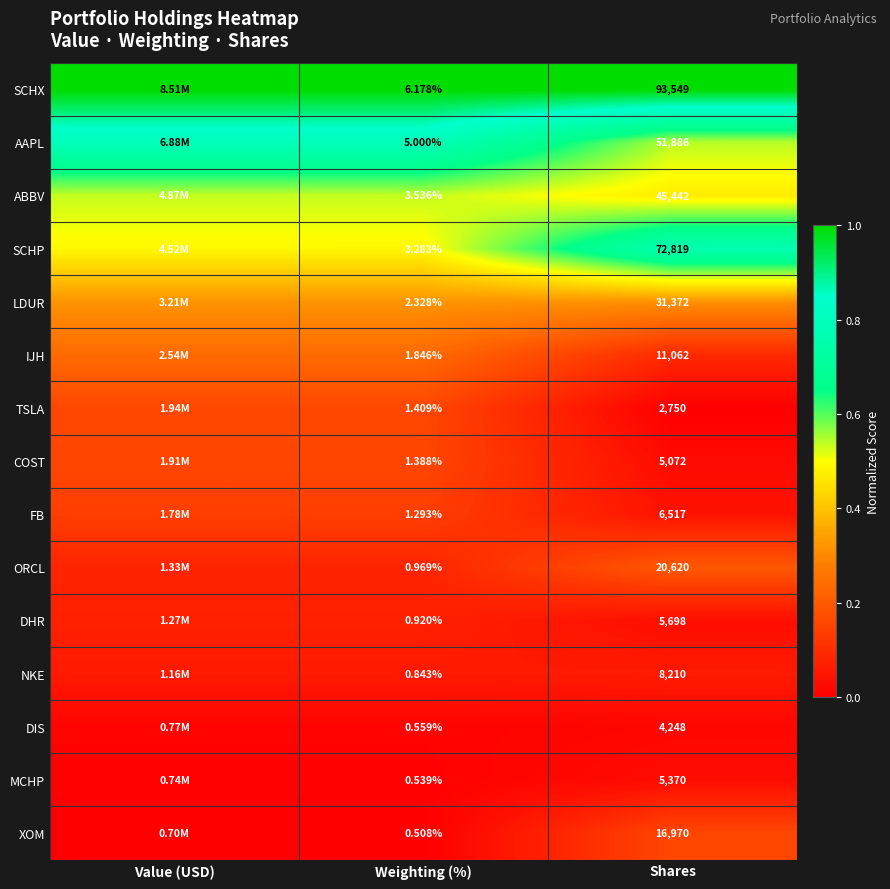

What is the difference between the highest and lowest values at Shares?

90799.0